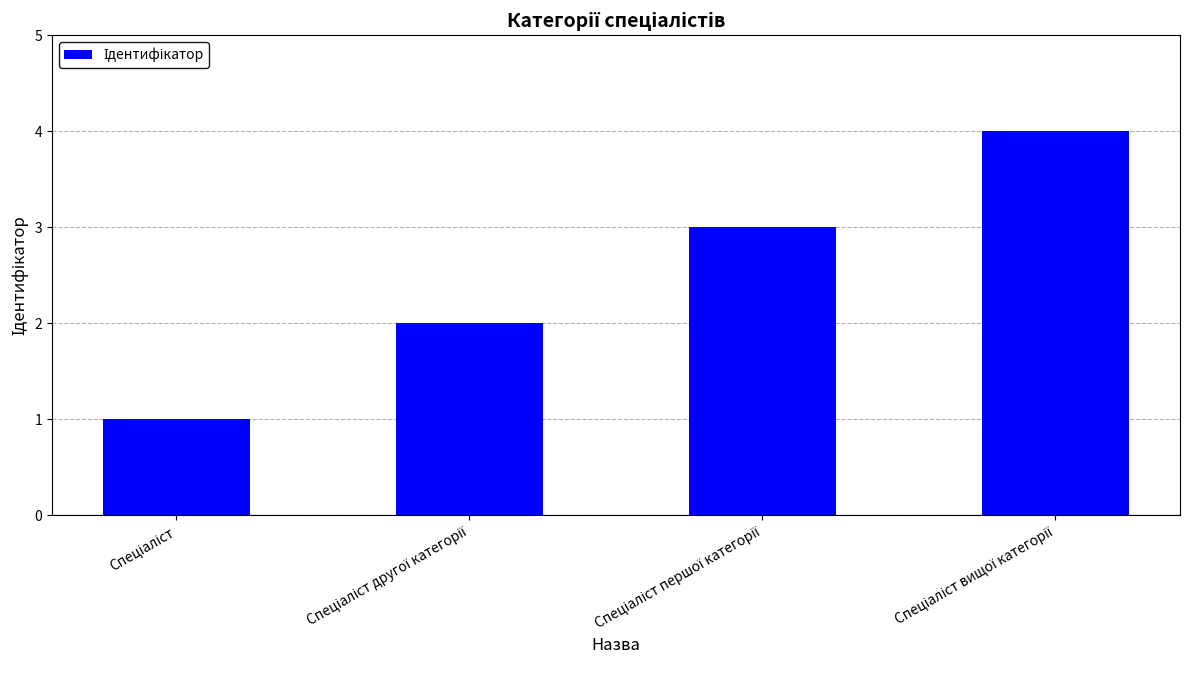

What is the smallest value displayed?

1